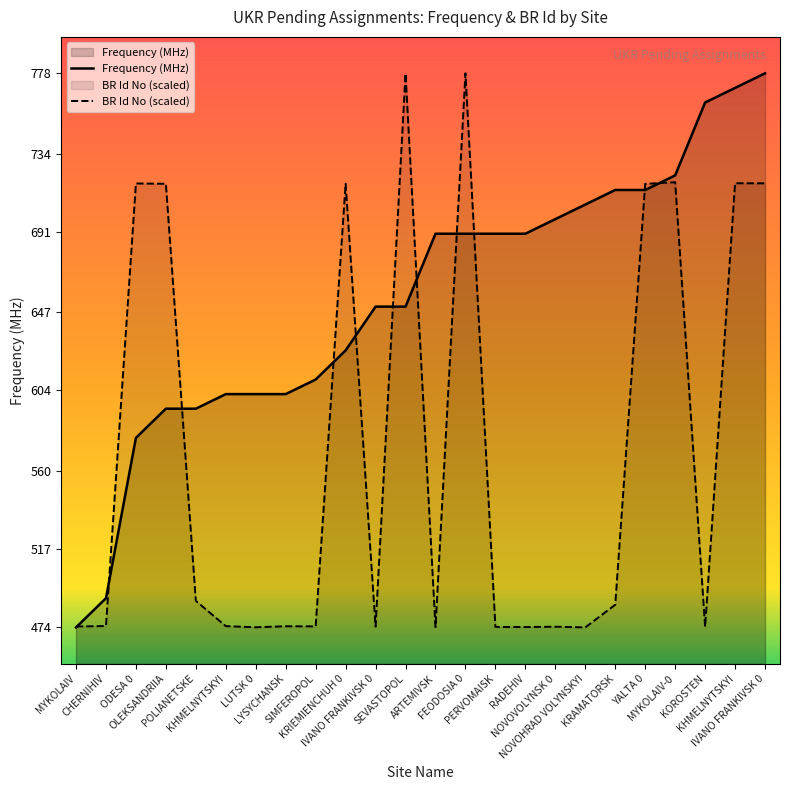

Is the value of Frequency (MHz) at IVANO FRANKIVSK 0 greater than the value of BR Id No (scaled) at KRIEMIENCHUH 0?

No